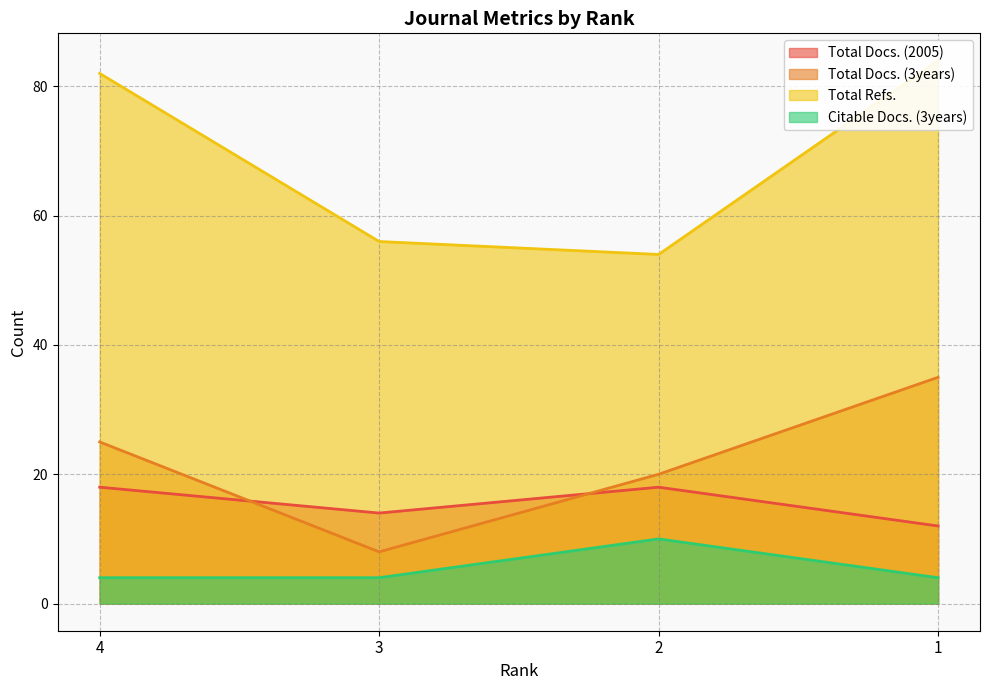

At which label is Total Docs. (3years) closest to 21?

2